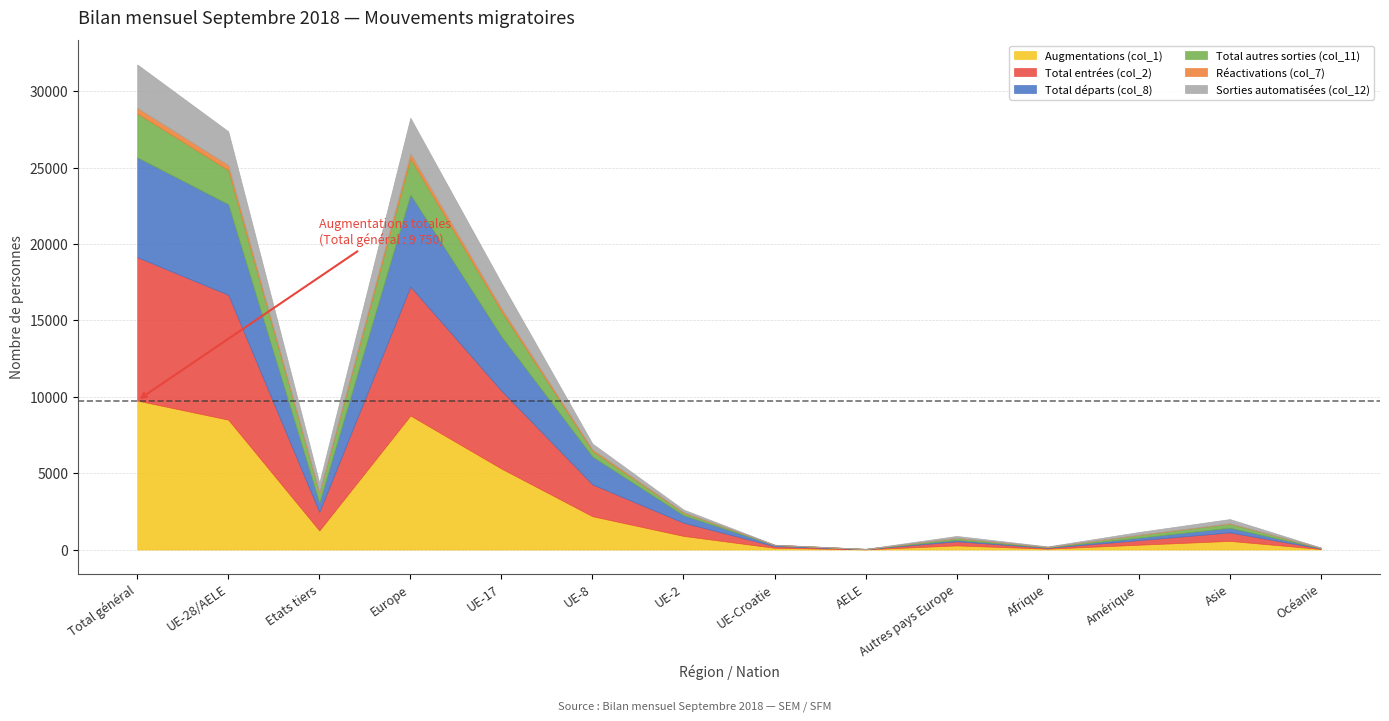

At which category does the chart reach its peak across all series?

Total général